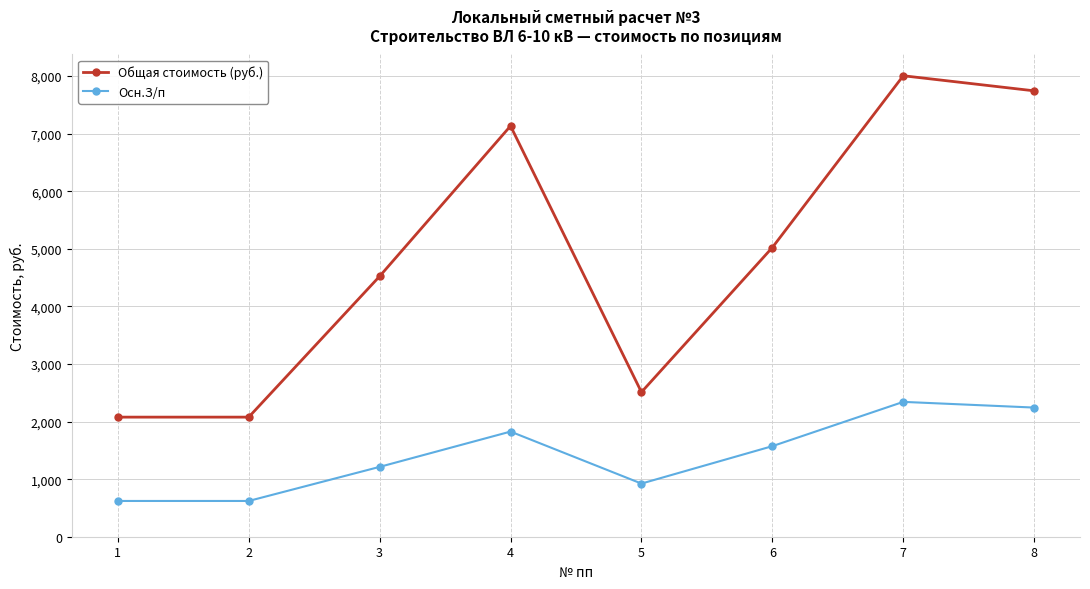

What is the total value across all series at 8?

9987